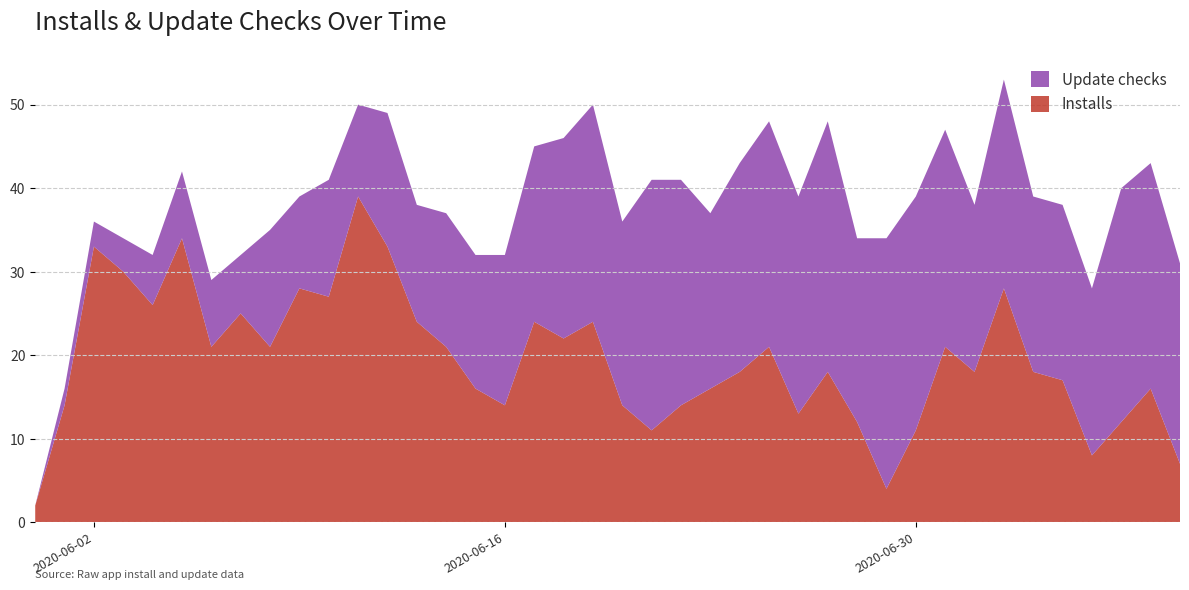

Reading left to right, extract all data points from this chart.

Installs: 2020-05-31=2	2020-06-01=14	2020-06-02=33	2020-06-03=30	2020-06-04=26	2020-06-05=34	2020-06-06=21	2020-06-07=25	2020-06-08=21	2020-06-09=28	2020-06-10=27	2020-06-11=39	2020-06-12=33	2020-06-13=24	2020-06-14=21	2020-06-15=16	2020-06-16=14	2020-06-17=24	2020-06-18=22	2020-06-19=24	2020-06-20=14	2020-06-21=11	2020-06-22=14	2020-06-23=16	2020-06-24=18	2020-06-25=21	2020-06-26=13	2020-06-27=18	2020-06-28=12	2020-06-29=4	2020-06-30=11	2020-07-01=21	2020-07-02=18	2020-07-03=28	2020-07-04=18	2020-07-05=17	2020-07-06=8	2020-07-07=12	2020-07-08=16	2020-07-09=7
Update checks: 2020-05-31=0	2020-06-01=2	2020-06-02=3	2020-06-03=4	2020-06-04=6	2020-06-05=8	2020-06-06=8	2020-06-07=7	2020-06-08=14	2020-06-09=11	2020-06-10=14	2020-06-11=11	2020-06-12=16	2020-06-13=14	2020-06-14=16	2020-06-15=16	2020-06-16=18	2020-06-17=21	2020-06-18=24	2020-06-19=26	2020-06-20=22	2020-06-21=30	2020-06-22=27	2020-06-23=21	2020-06-24=25	2020-06-25=27	2020-06-26=26	2020-06-27=30	2020-06-28=22	2020-06-29=30	2020-06-30=28	2020-07-01=26	2020-07-02=20	2020-07-03=25	2020-07-04=21	2020-07-05=21	2020-07-06=20	2020-07-07=28	2020-07-08=27	2020-07-09=24